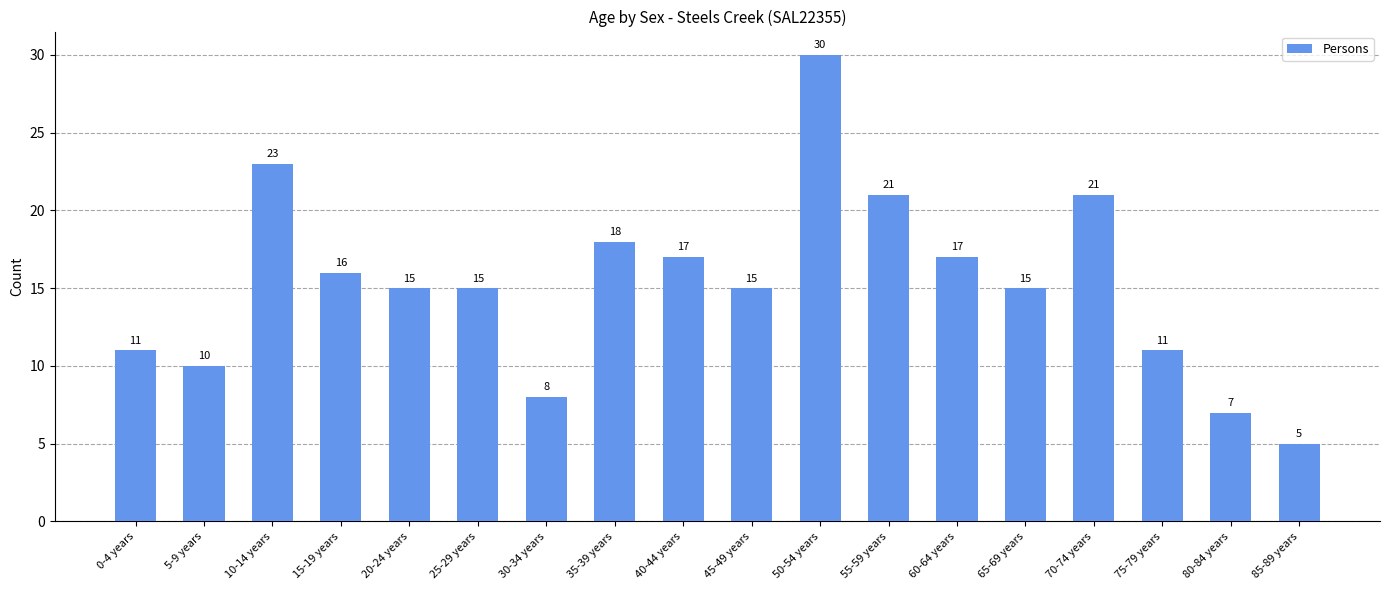

What is the ratio of the value at 80-84 years to the value at 25-29 years?

0.5